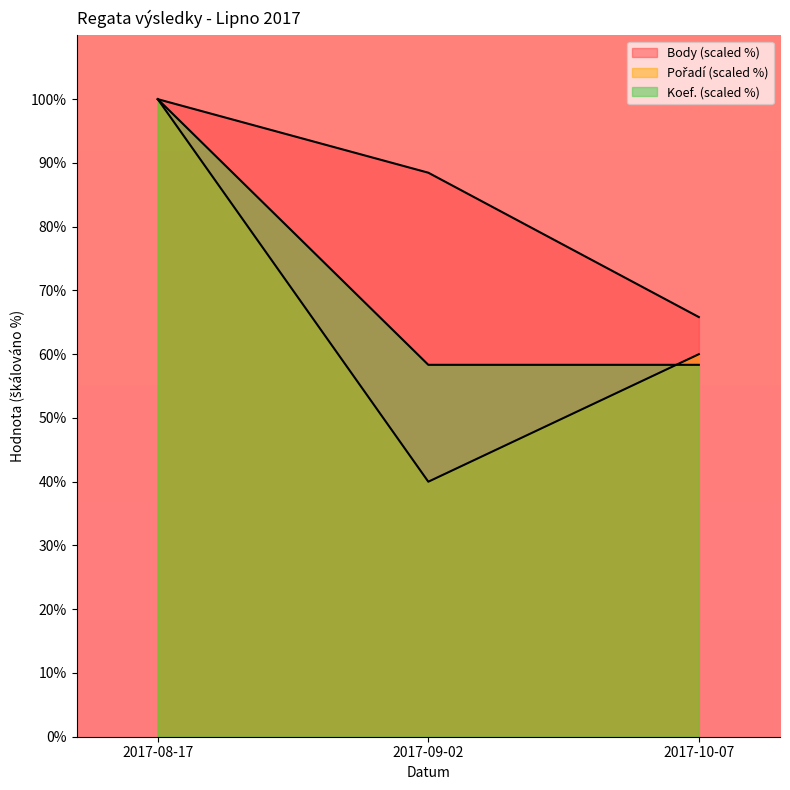

Is the value of Pořadí at 2017-08-17 greater than the value of Body at 2017-09-02?

Yes